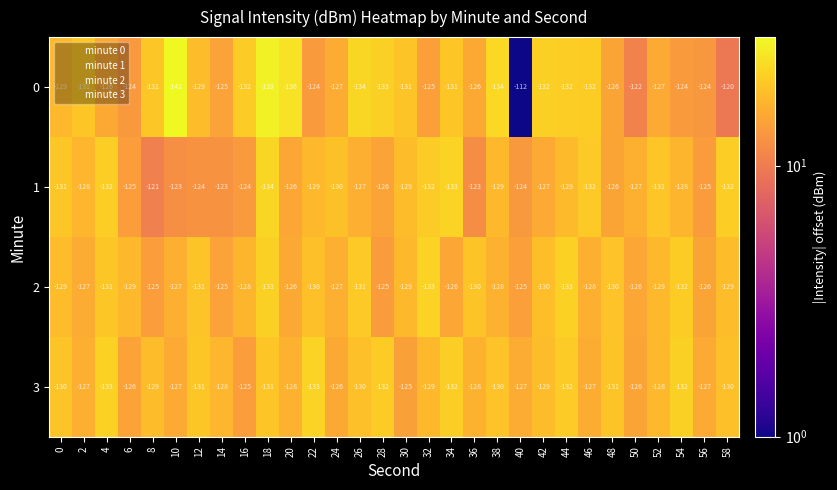

What is the spread (max minus min) of values at 32?

8